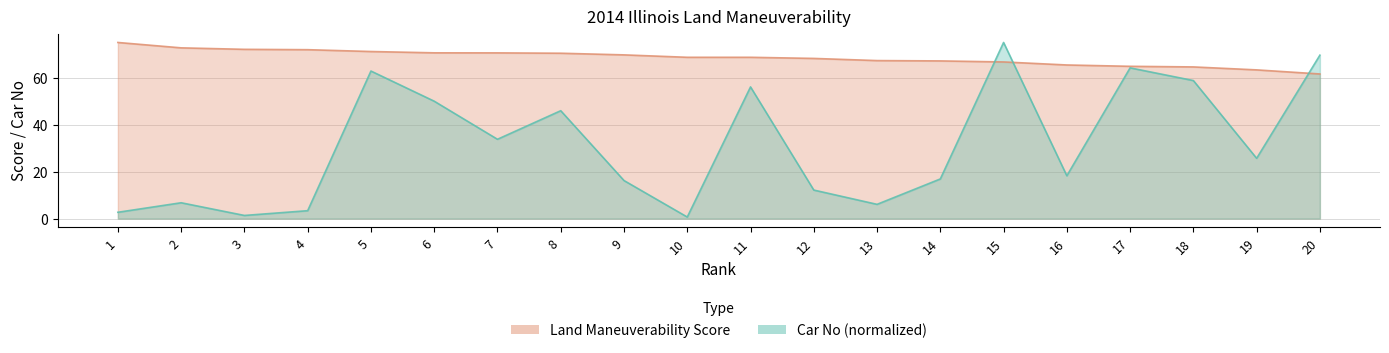

What is the average value of the Land Maneuverability Score series?

68.5